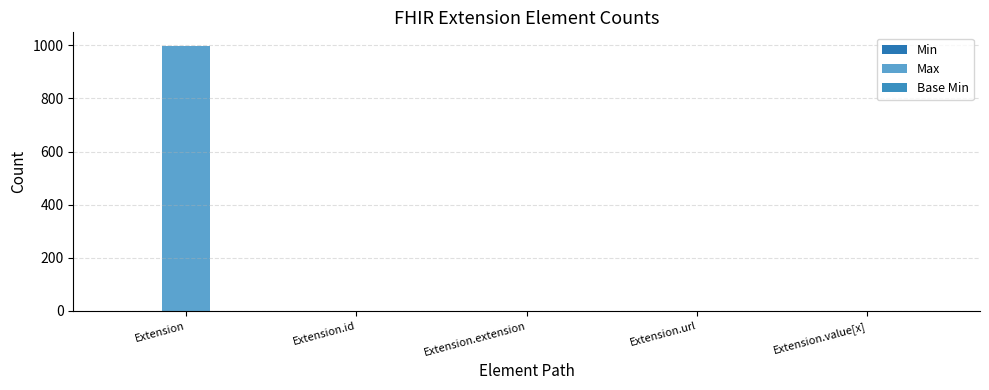

The value of Min at Extension.extension is 0. True or false?

False